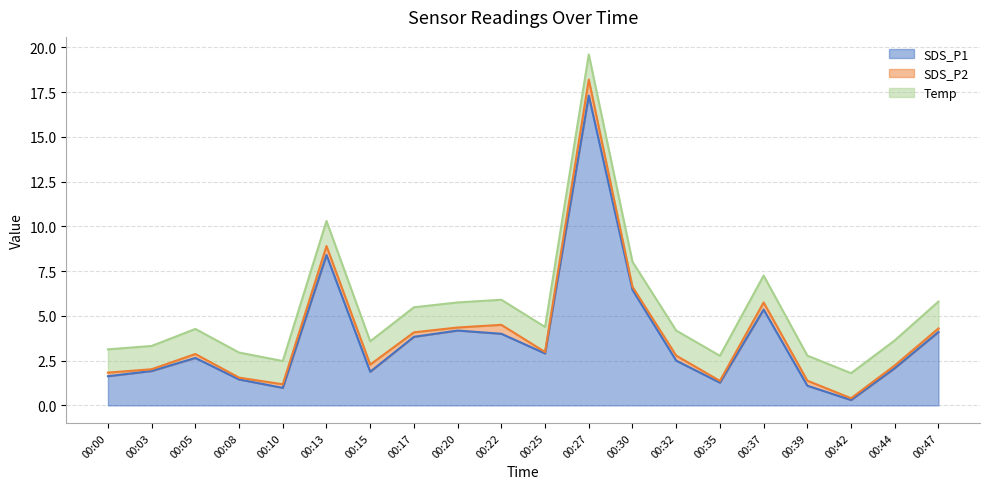

True or false: SDS_P1 and SDS_P2 intersect in this chart.

False